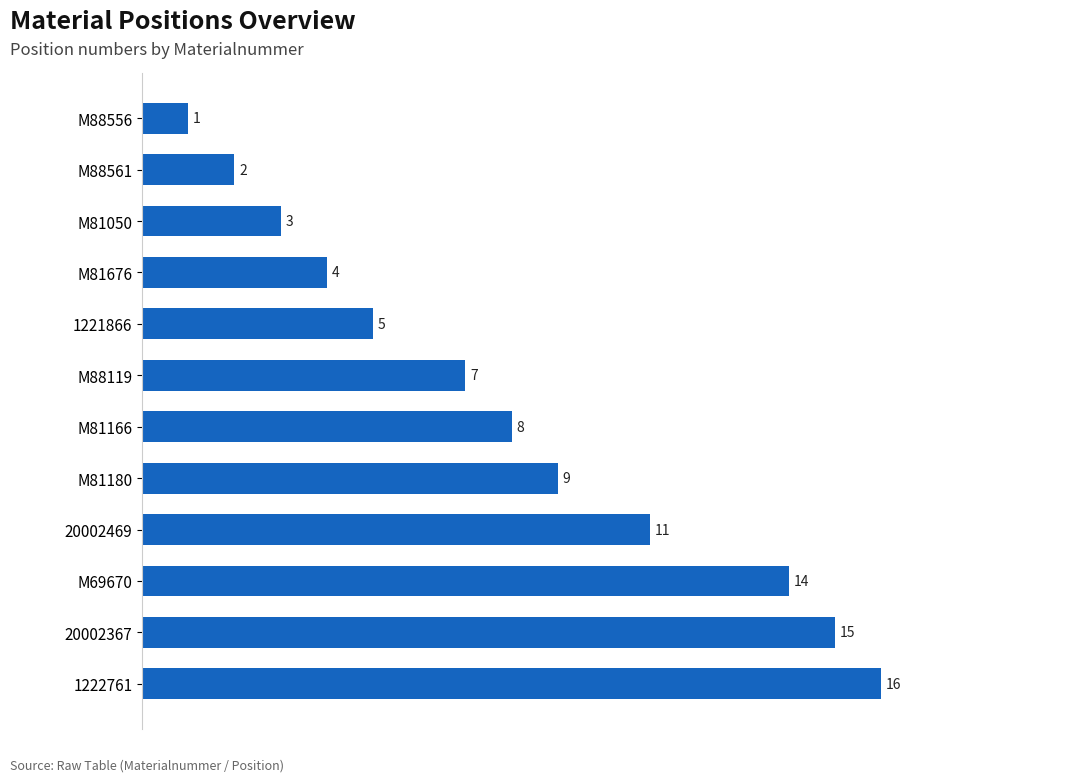

Between M81676 and M88119, which is larger?

M88119